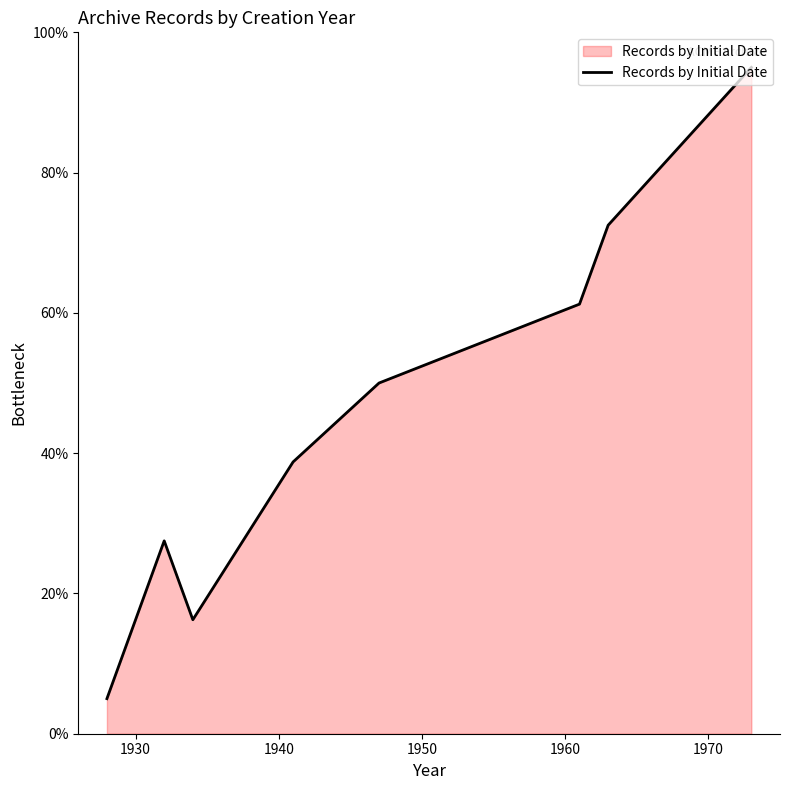

What is the difference between the maximum and minimum values?

90.0